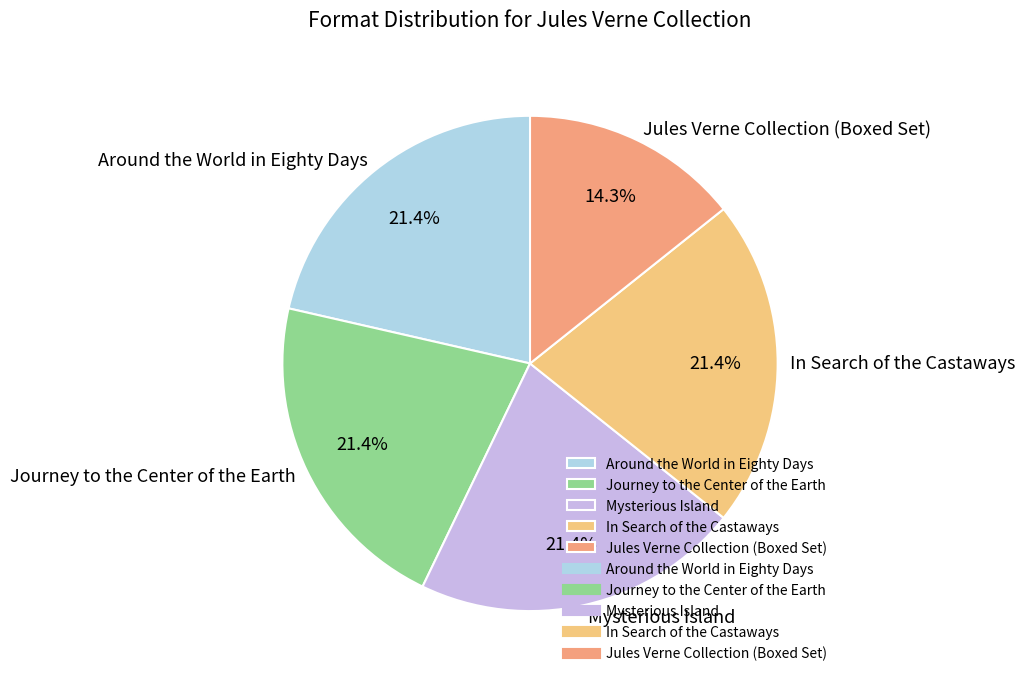

To the nearest percent, what is the average slice percentage?

20%